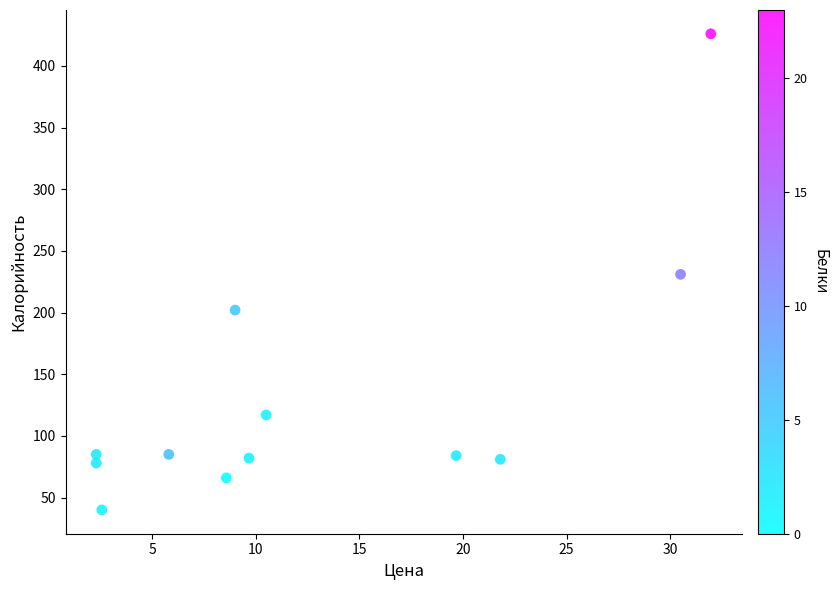

What is the range of Y values (max minus min)?

386